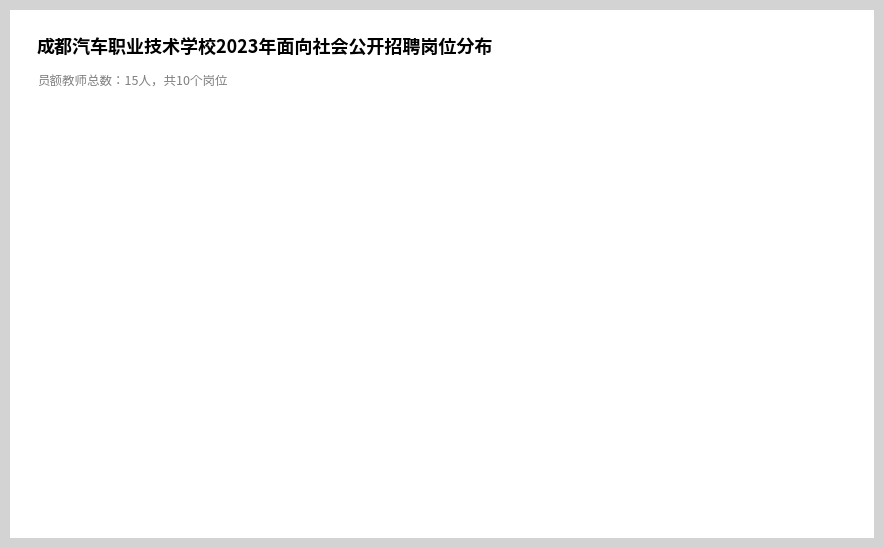

What is the smallest slice in the pie chart?

数学